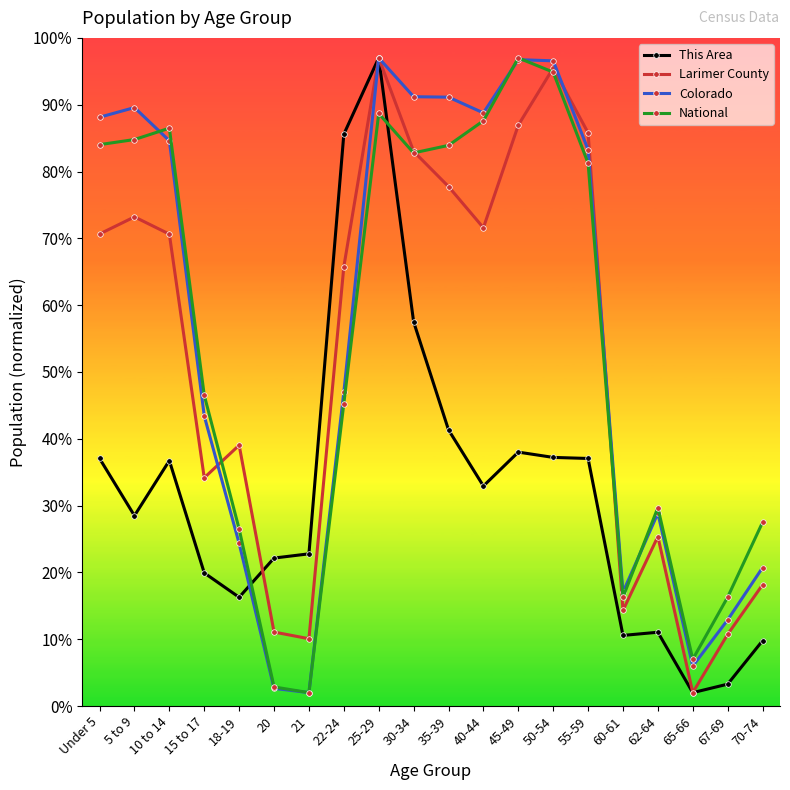

What position from the left is 25-29?

9